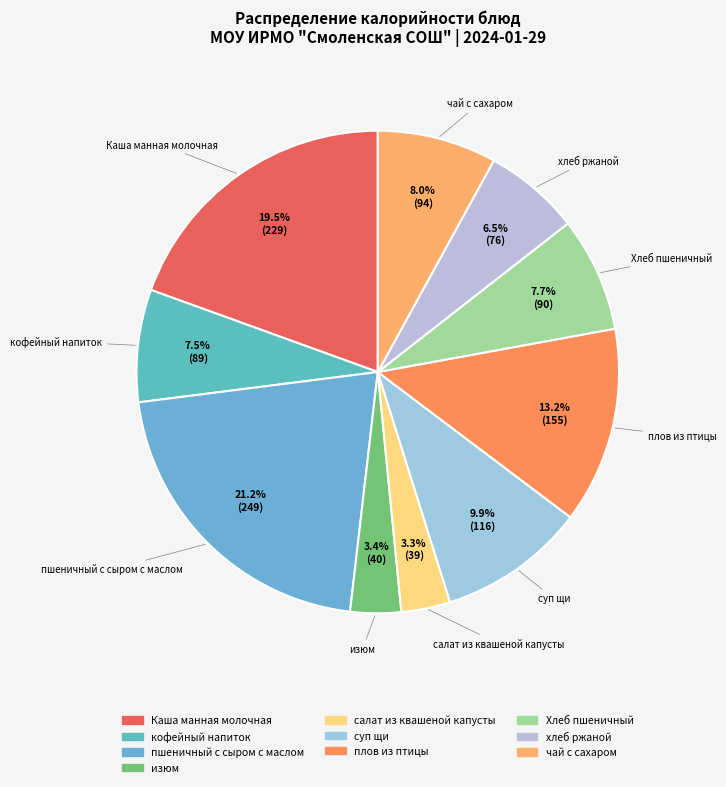

How many slices are in this pie chart?

10